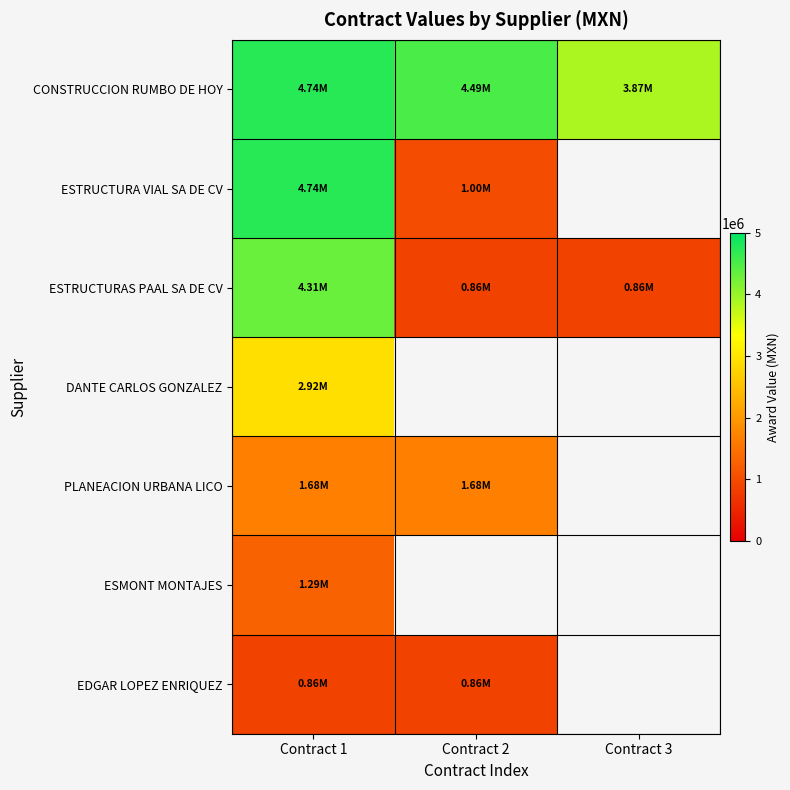

The ESTRUCTURAS PAAL SA DE CV series shows 860911.5 at Contract 2. True or false?

True